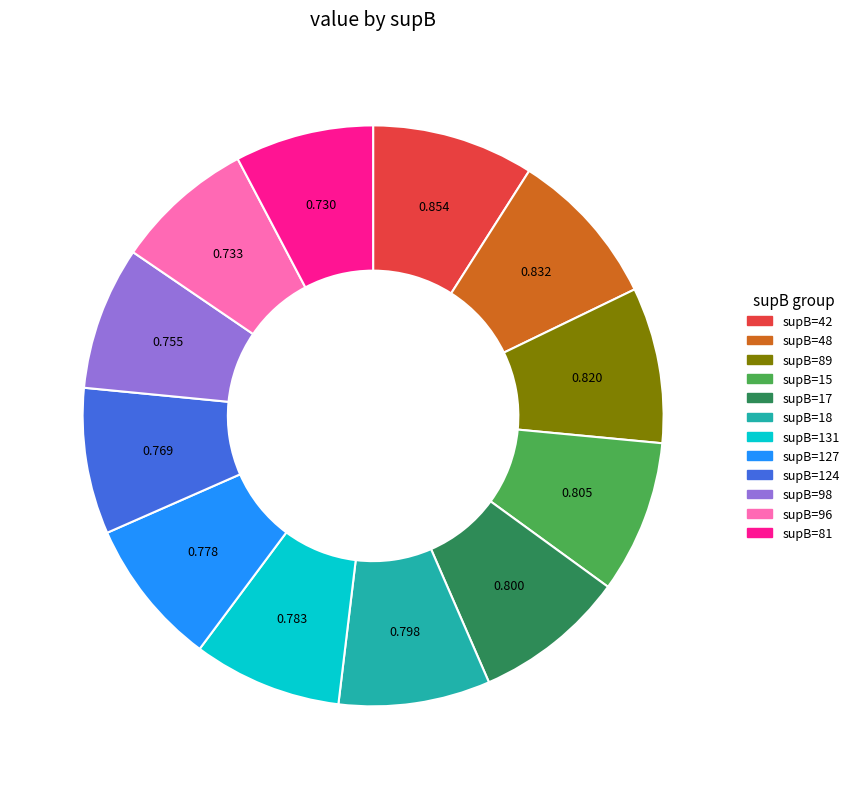

Combined, do supB=48 and supB=18 account for over 50%?

No